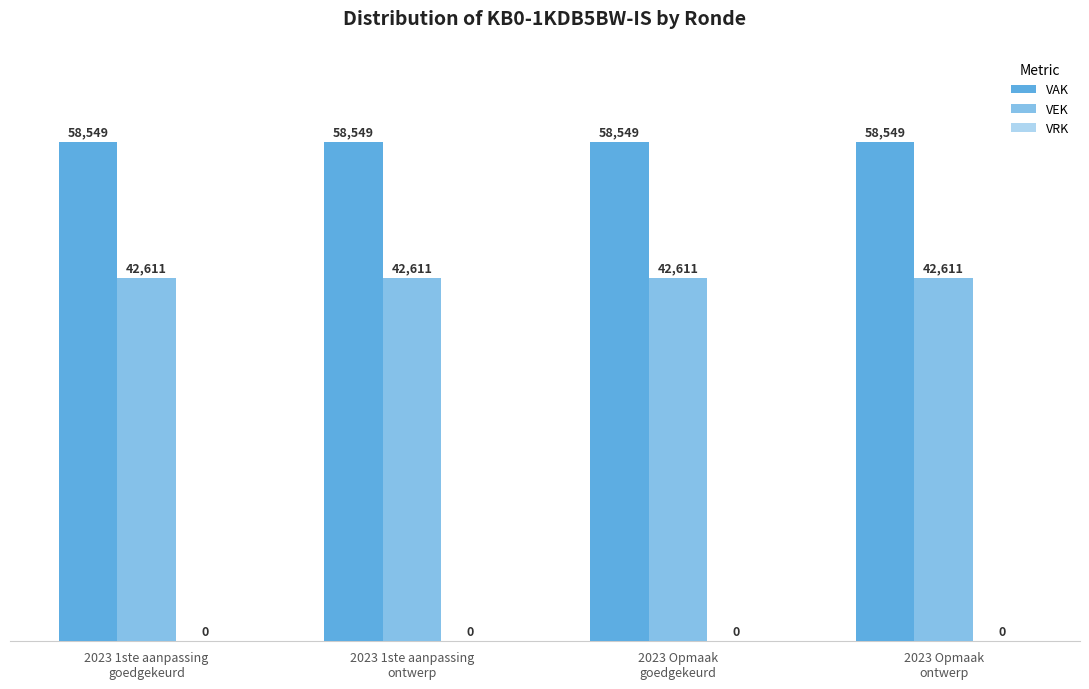

What is the sum of all VAK values?

234196